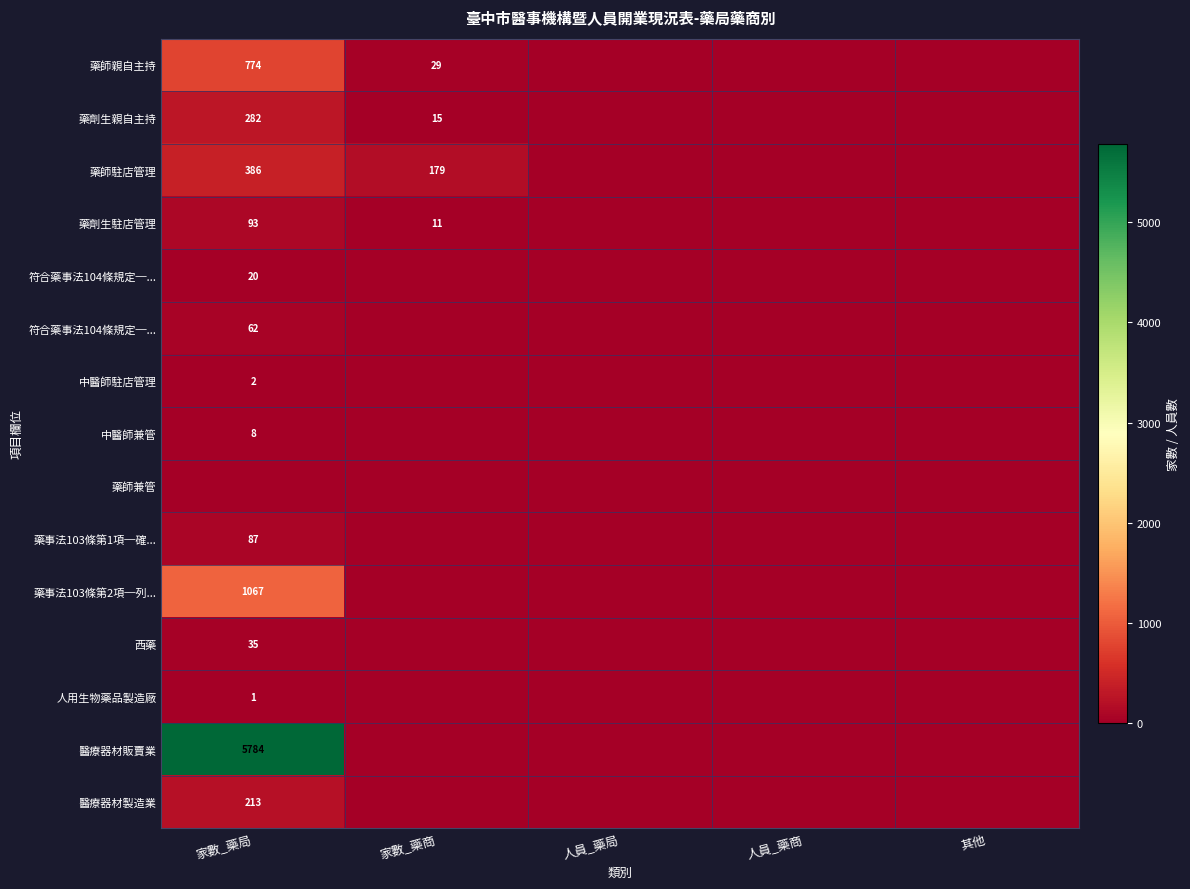

Which has a higher value, 其他 or 家數_藥局?

家數_藥局